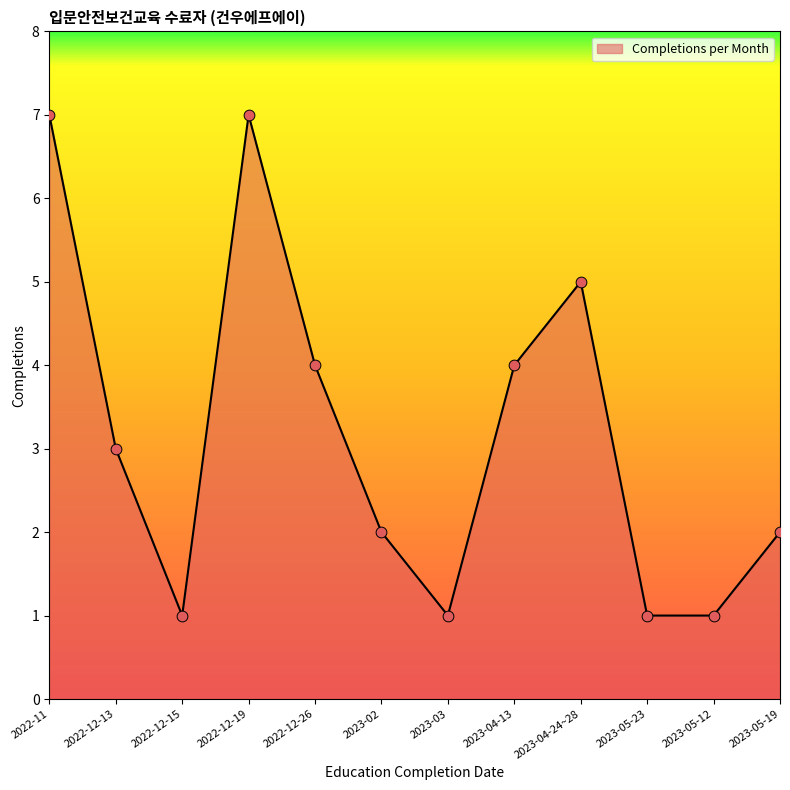

Approximately how many times larger is the value at 2022-12-13 compared to 2022-12-19?

0.4